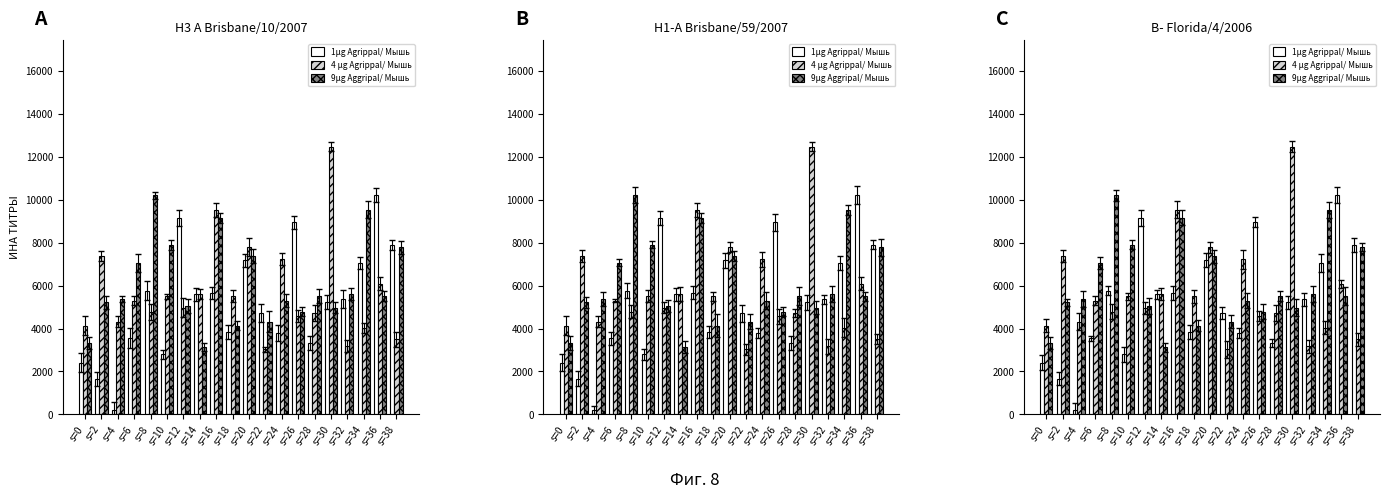

Are the bars horizontal?

No